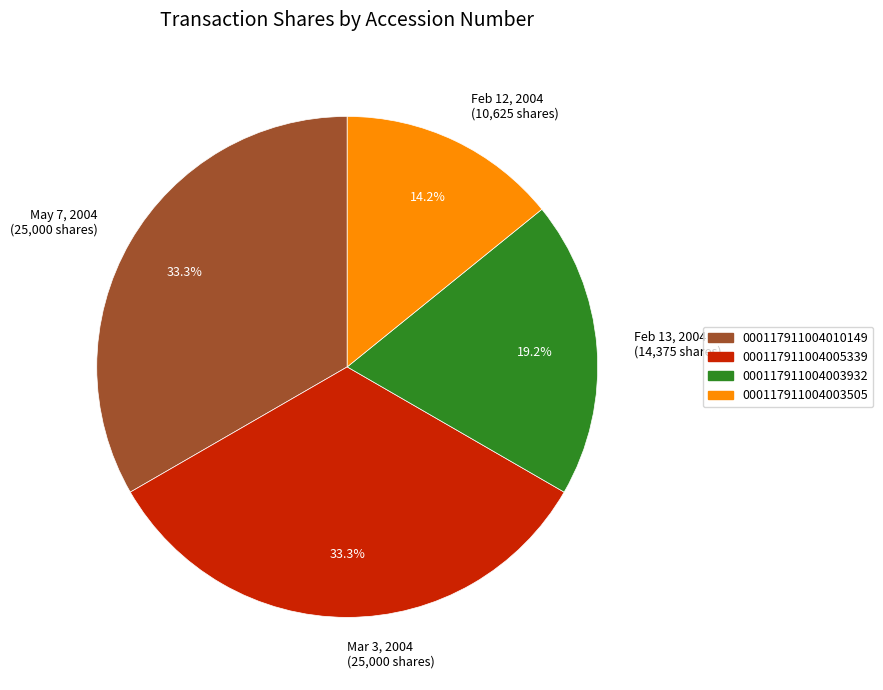

What is the ratio of the value at 000117911004003932 to the value at 000117911004010149?

0.6